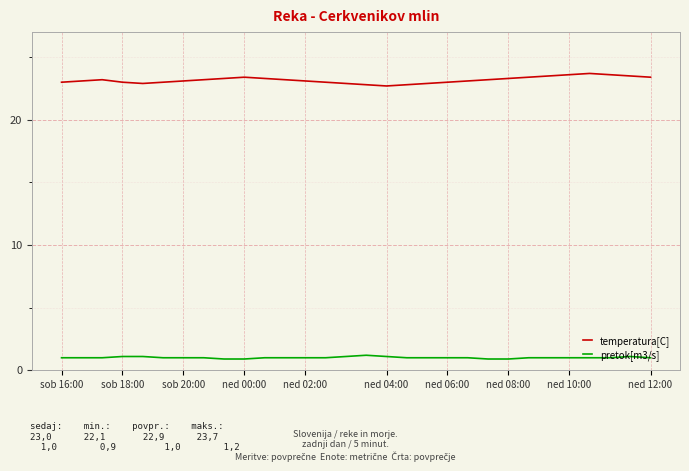

True or false: pretok[m3/s] and temperatura[C] intersect in this chart.

False